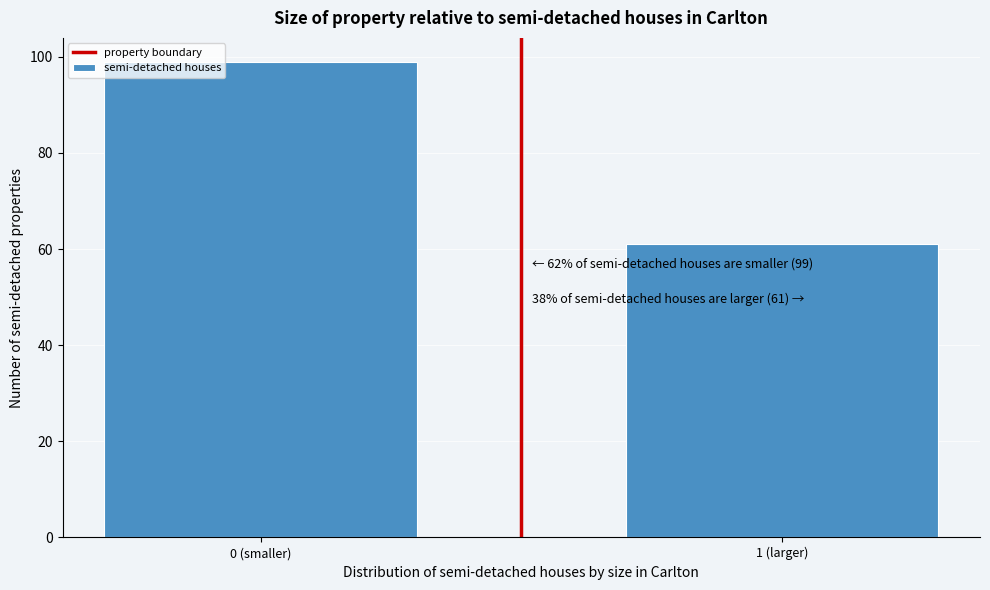

Reading left to right, what are all the values shown in this chart?

99	61